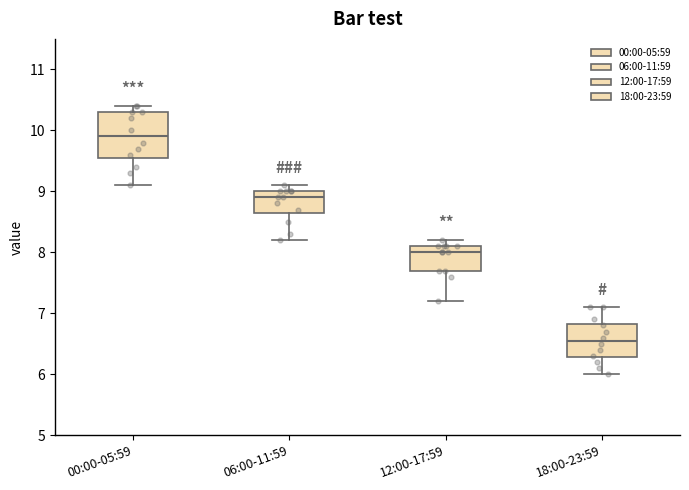

Where is the lower edge of the box for 00:00-05:59 on the y-axis? The values are not printed on the chart, so give them approximately, as read against the axis.

9.6